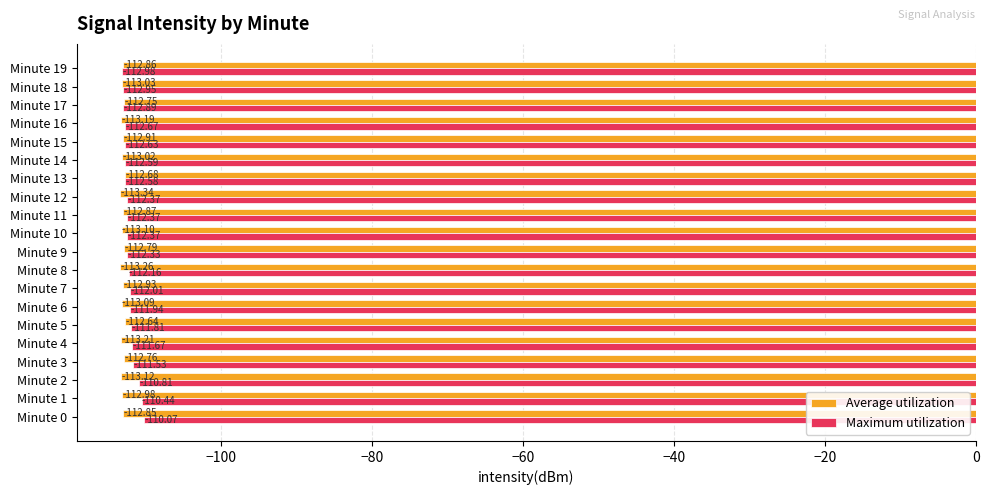

Rank the series by their average value, from lowest to highest.

Average utilization, Maximum utilization